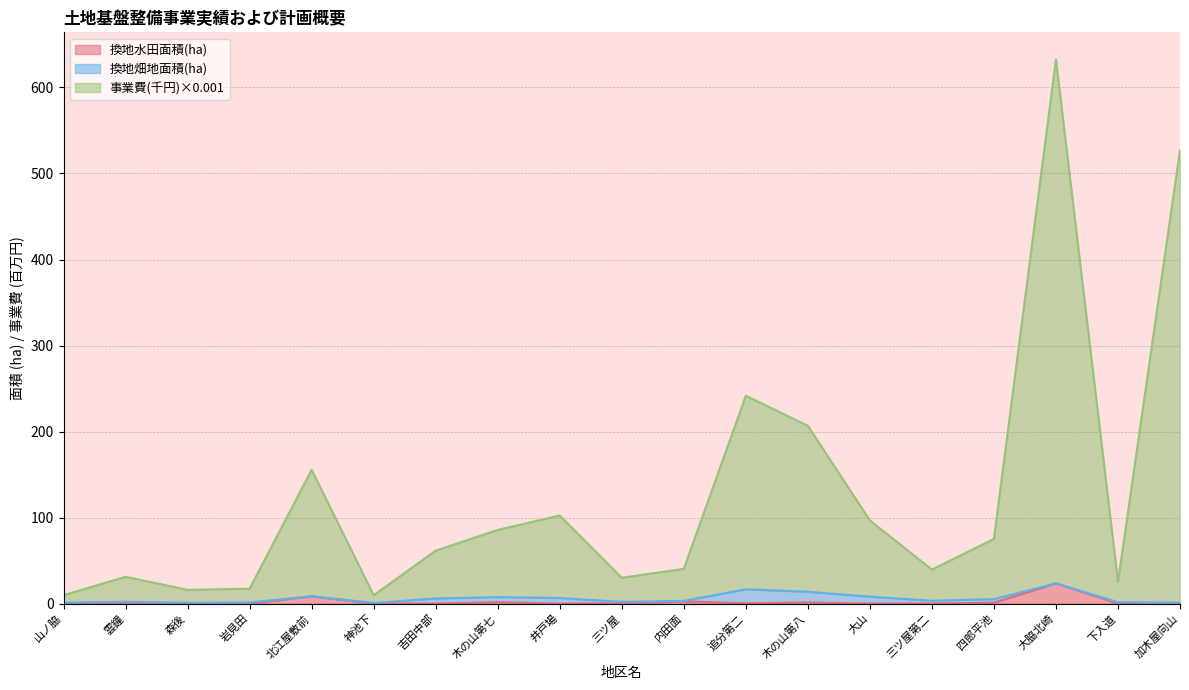

What is the label of the 13th point from the left?

木の山第八